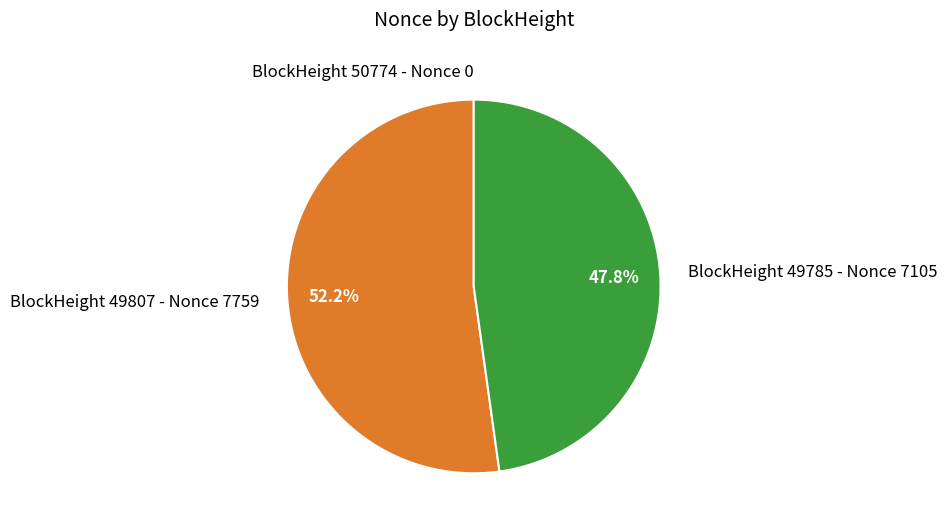

Which category has the biggest portion of the pie?

BlockHeight 49807 - Nonce 7759